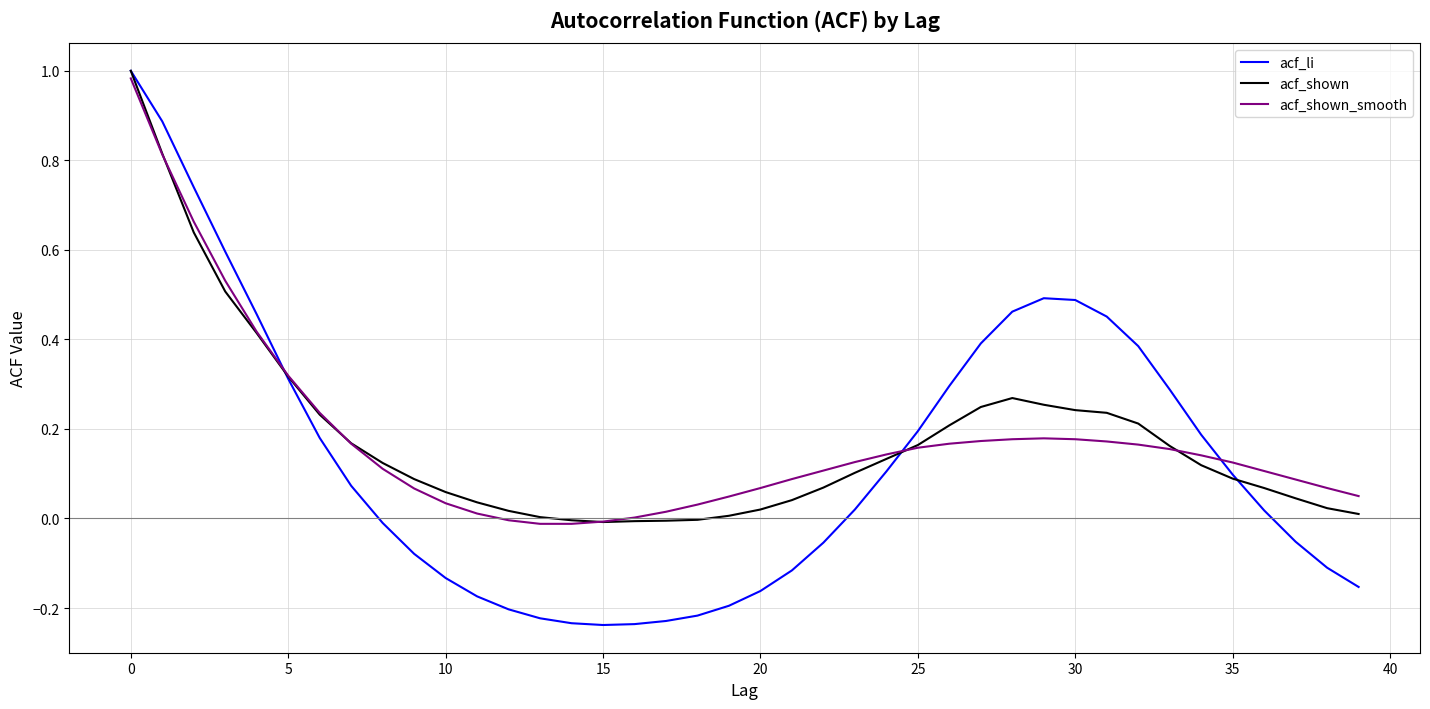

What are all the series names shown in the legend?

acf_li, acf_shown, acf_shown_smooth